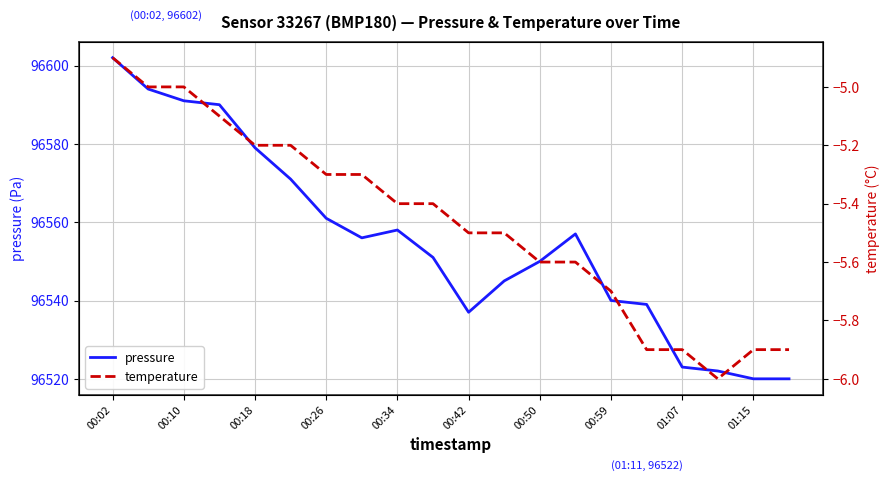

True or false: pressure and temperature cross at least once.

False